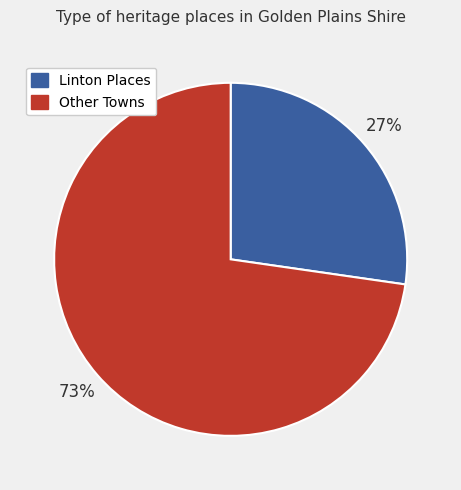

Is there a majority slice in this chart?

Yes